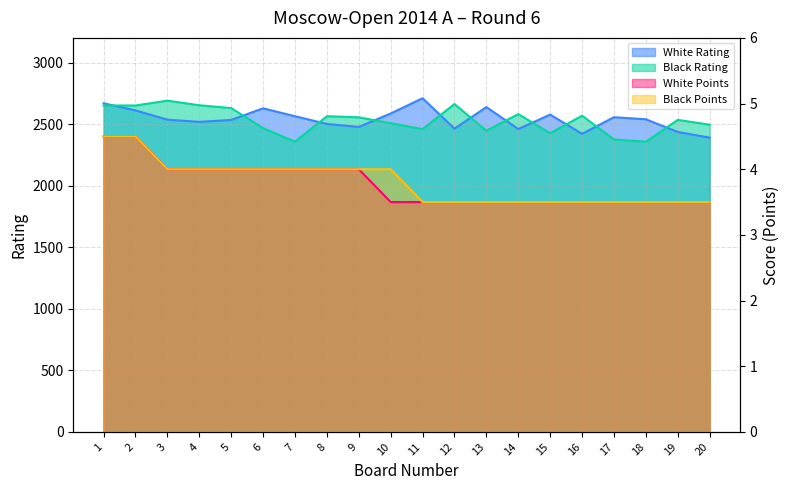

The Black Points series shows 3.5 at 17. True or false?

True